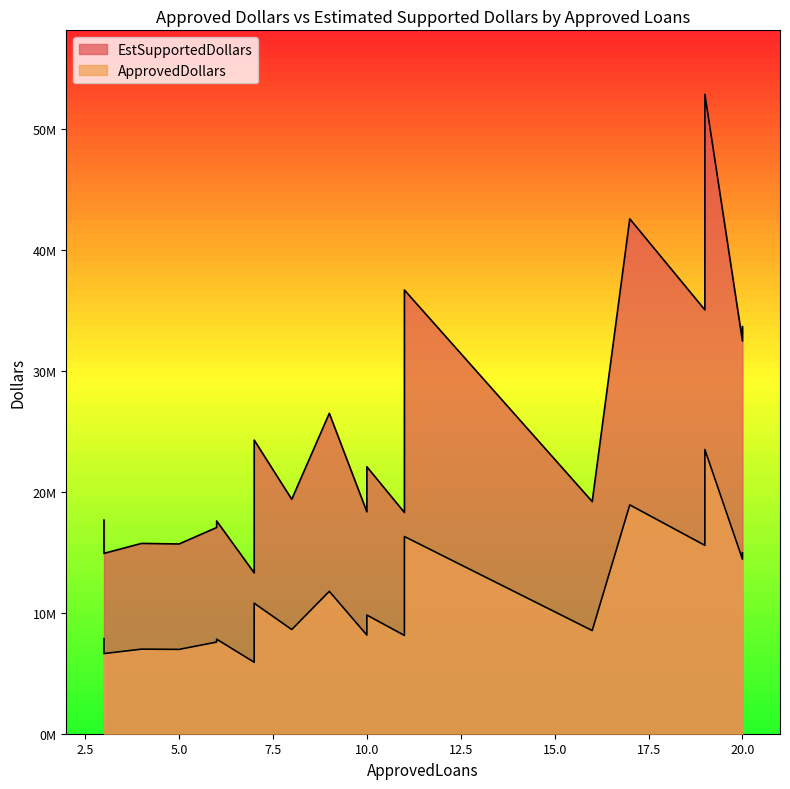

The value of EstSupportedDollars at 8 is 19372500. True or false?

True